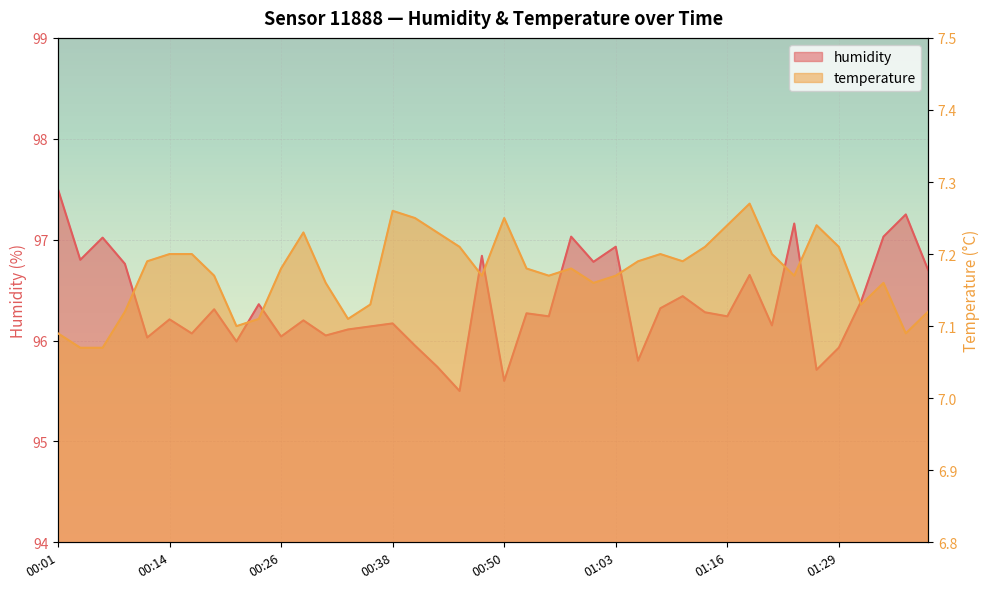

What is the sum of the humidity values at 00:26 and 00:11?

192.1